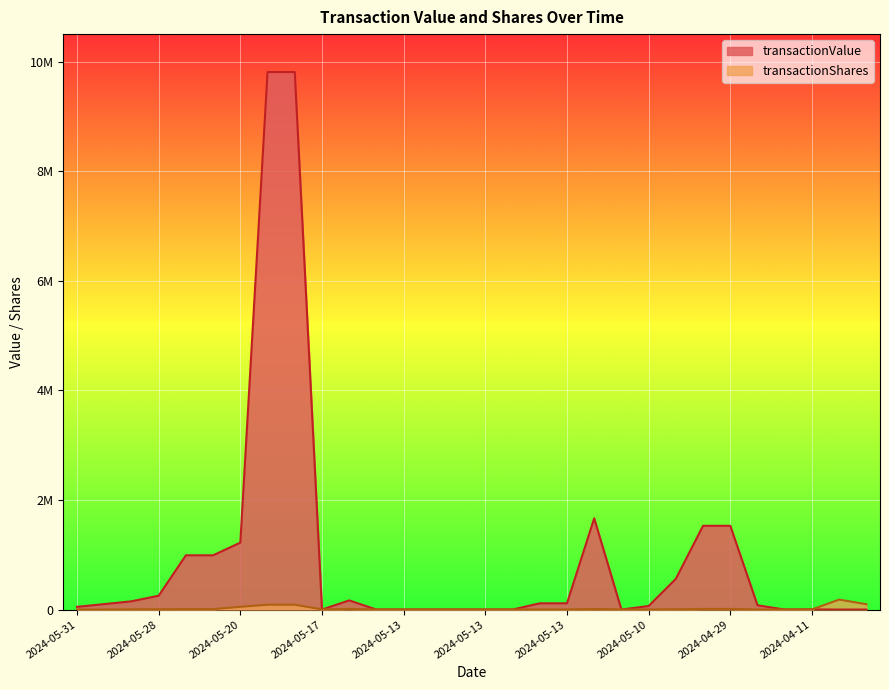

Does the chart display data point markers on the line(s)?

No